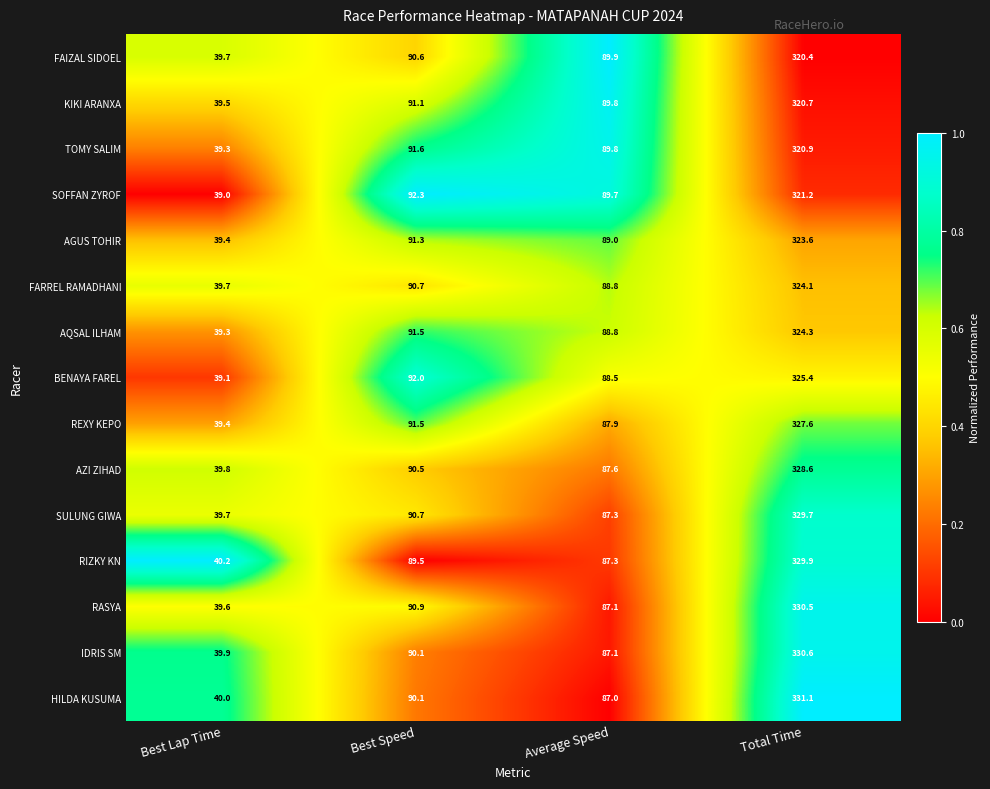

Which category has the lowest value across all series?

Best Lap Time